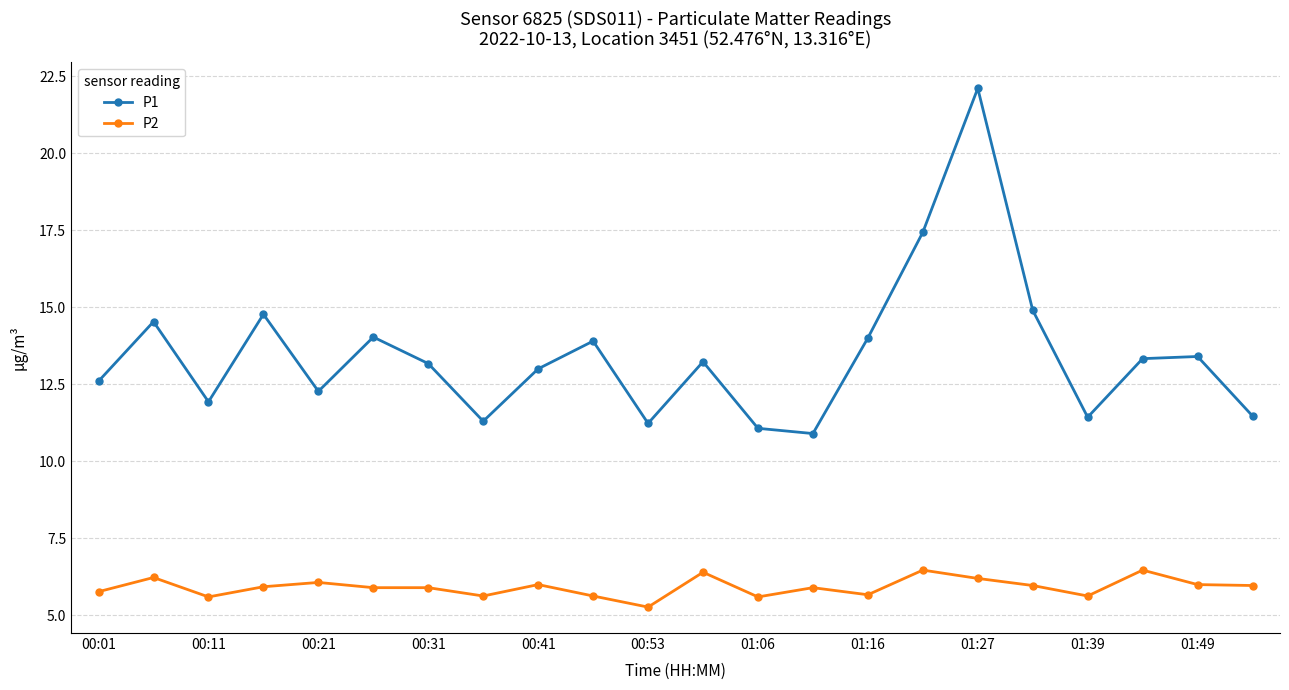

Rank the series by their average value, from highest to lowest.

P1, P2